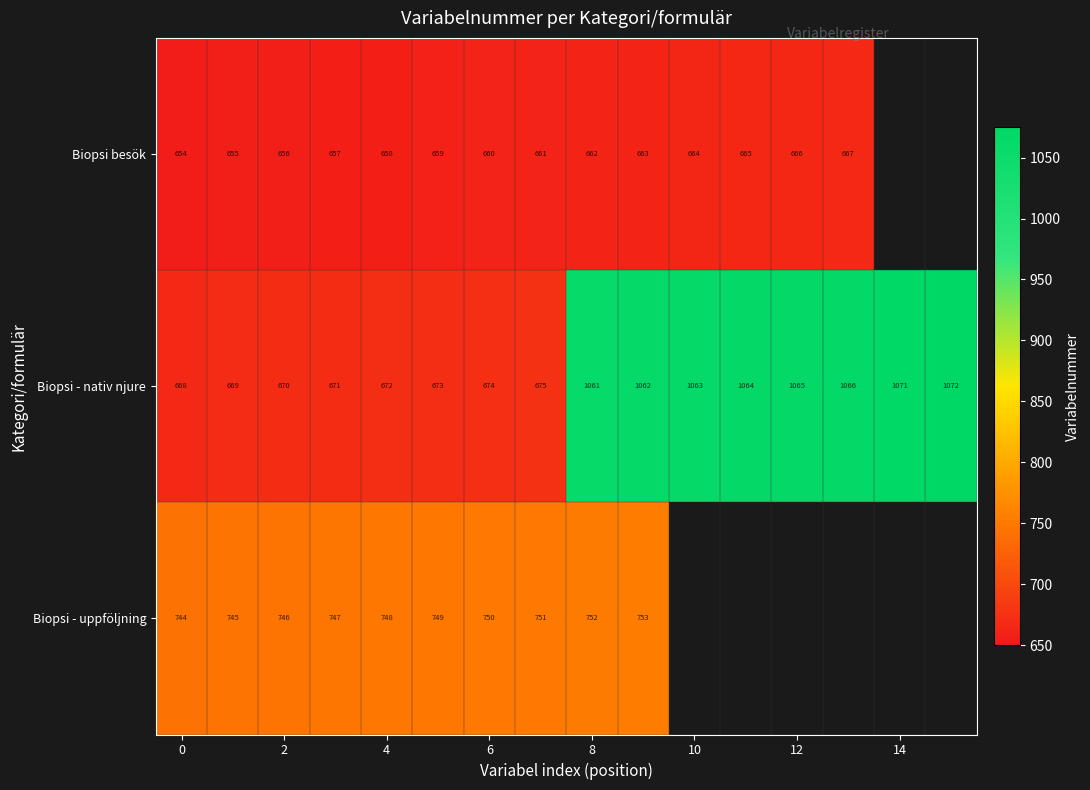

True or false: Biopsi - uppföljning has a value of 750 at 6.

True